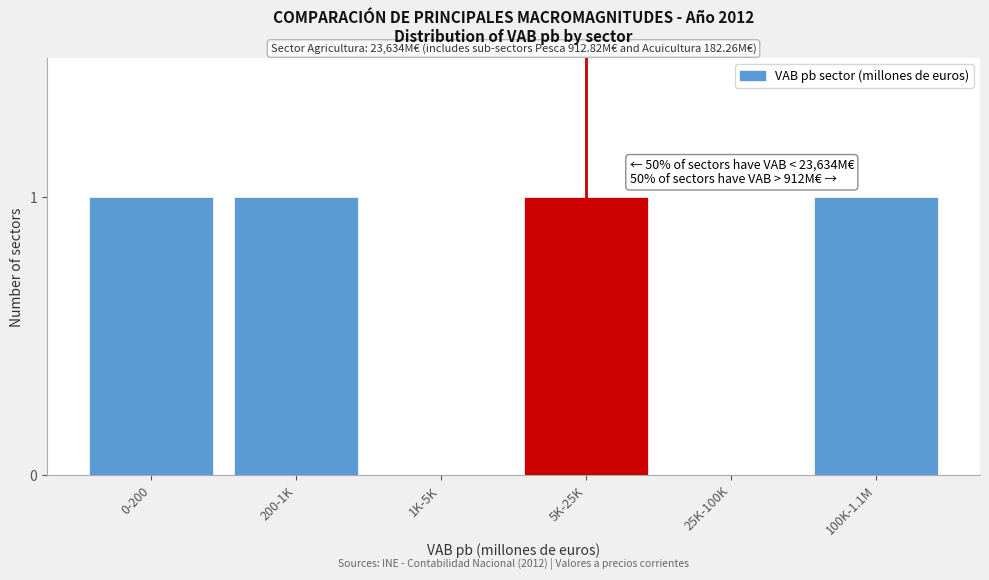

Which has a higher value, 25K-100K or 200-1K?

200-1K